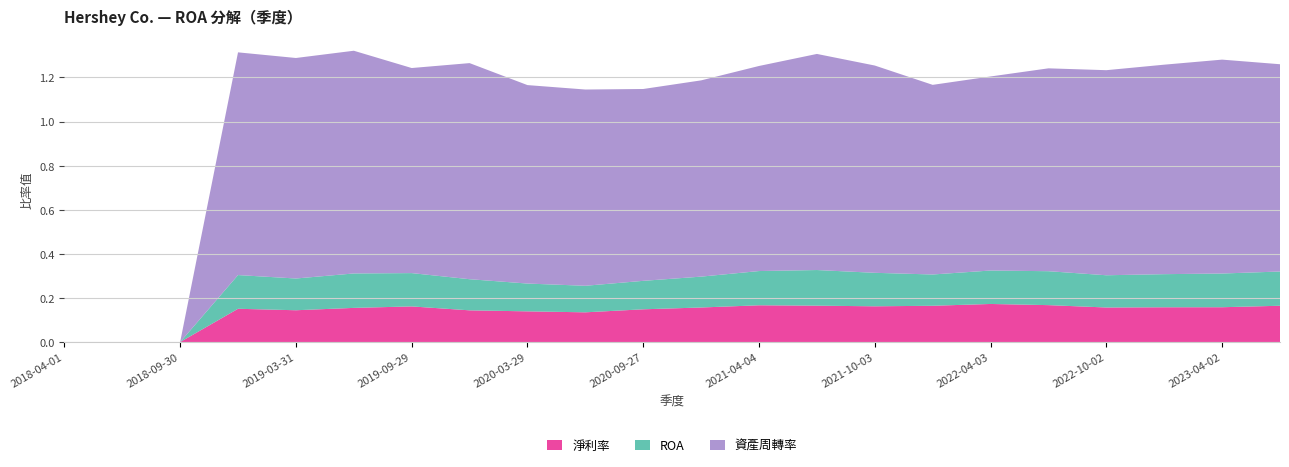

Reading right to left, what are all the values shown in this chart?

淨利率: 2023-07-02=0.2	2023-04-02=0.2	2022-12-31=0.2	2022-10-02=0.2	2022-07-03=0.2	2022-04-03=0.2	2021-12-31=0.2	2021-10-03=0.2	2021-07-04=0.2	2021-04-04=0.2	2020-12-31=0.2	2020-09-27=0.1	2020-06-28=0.1	2020-03-29=0.1	2019-12-31=0.1	2019-09-29=0.2	2019-06-30=0.2	2019-03-31=0.1	2018-12-31=0.2	2018-09-30=0.0	2018-07-01=0.0	2018-04-01=0.0
ROA: 2023-07-02=0.2	2023-04-02=0.2	2022-12-31=0.2	2022-10-02=0.1	2022-07-03=0.2	2022-04-03=0.2	2021-12-31=0.1	2021-10-03=0.2	2021-07-04=0.2	2021-04-04=0.2	2020-12-31=0.1	2020-09-27=0.1	2020-06-28=0.1	2020-03-29=0.1	2019-12-31=0.1	2019-09-29=0.2	2019-06-30=0.2	2019-03-31=0.1	2018-12-31=0.2	2018-09-30=0.0	2018-07-01=0.0	2018-04-01=0.0
資產周轉率: 2023-07-02=0.9	2023-04-02=1.0	2022-12-31=0.9	2022-10-02=0.9	2022-07-03=0.9	2022-04-03=0.9	2021-12-31=0.9	2021-10-03=0.9	2021-07-04=1.0	2021-04-04=0.9	2020-12-31=0.9	2020-09-27=0.9	2020-06-28=0.9	2020-03-29=0.9	2019-12-31=1.0	2019-09-29=0.9	2019-06-30=1.0	2019-03-31=1.0	2018-12-31=1.0	2018-09-30=0.0	2018-07-01=0.0	2018-04-01=0.0